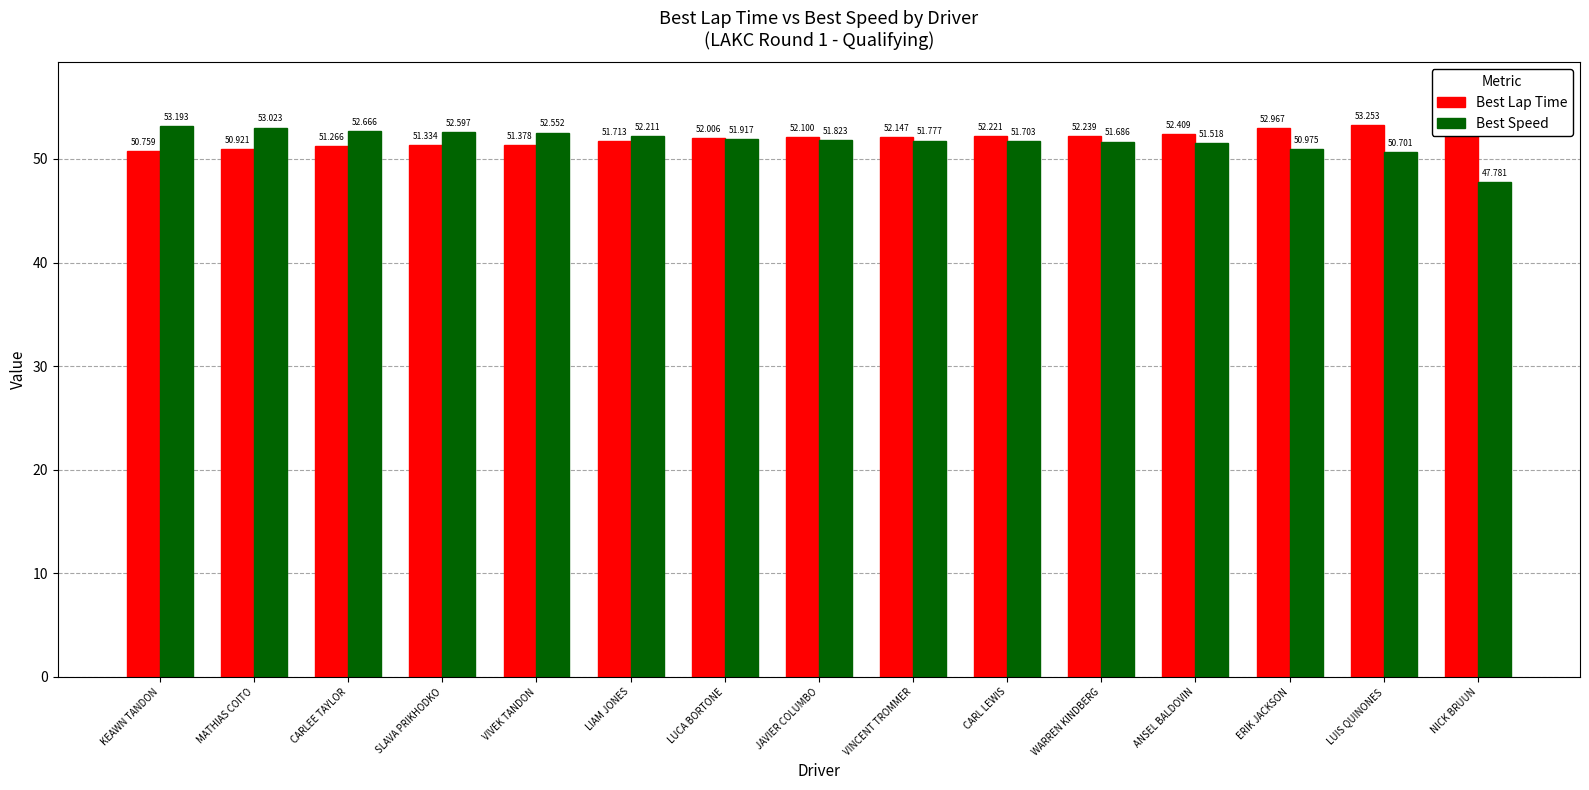

Are the bars horizontal?

No